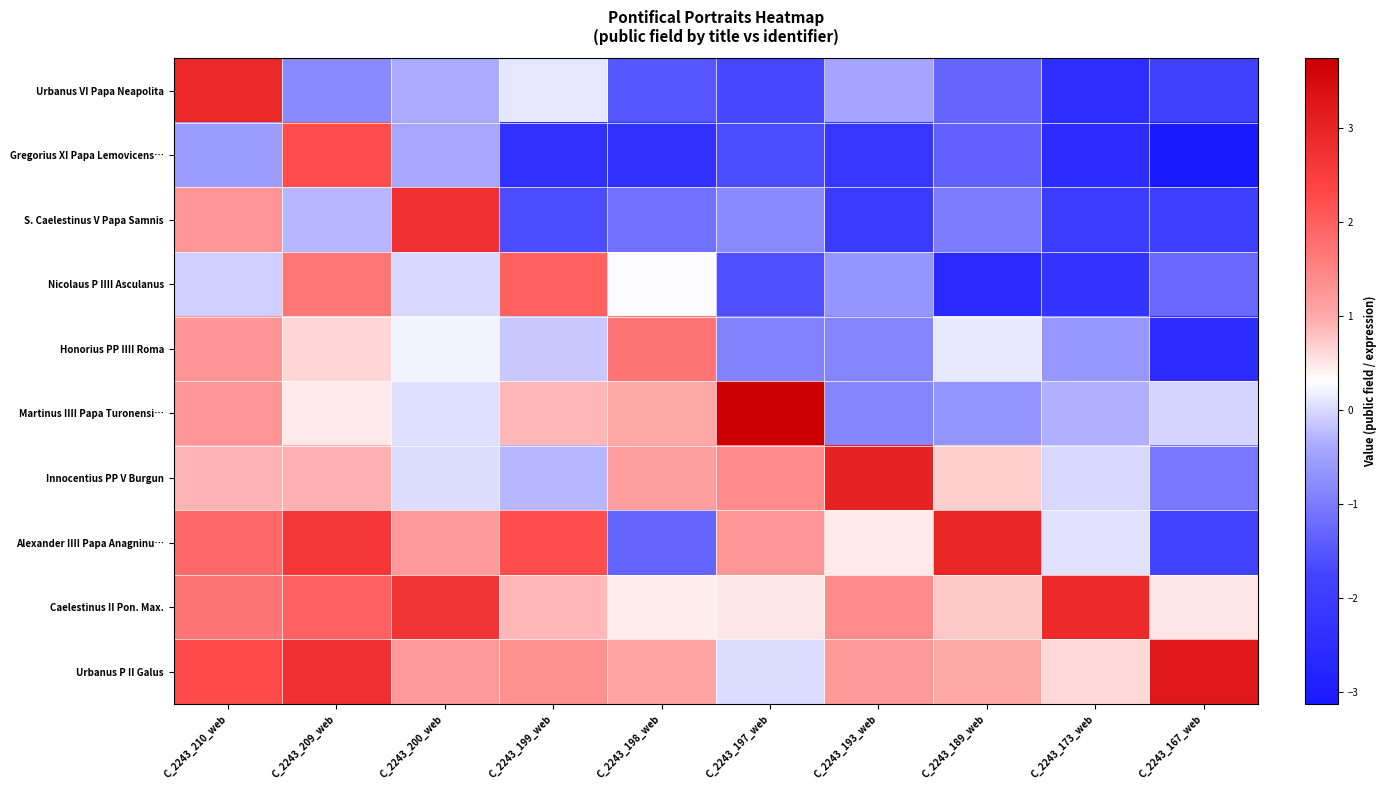

Reading left to right, extract all data points from this chart.

Urbanus VI Papa Neapolita: C_2243_210_web=2.9	C_2243_209_web=-0.8	C_2243_200_web=-0.4	C_2243_199_web=0.1	C_2243_198_web=-1.5	C_2243_197_web=-1.7	C_2243_193_web=-0.4	C_2243_189_web=-1.3	C_2243_173_web=-2.5	C_2243_167_web=-1.9
Gregorius XI Papa Lemovicens…: C_2243_210_web=-0.6	C_2243_209_web=2.2	C_2243_200_web=-0.4	C_2243_199_web=-2.3	C_2243_198_web=-2.4	C_2243_197_web=-1.6	C_2243_193_web=-2.2	C_2243_189_web=-1.3	C_2243_173_web=-2.5	C_2243_167_web=-3.1
S. Caelestinus V Papa Samnis: C_2243_210_web=1.3	C_2243_209_web=-0.3	C_2243_200_web=2.8	C_2243_199_web=-1.6	C_2243_198_web=-1.1	C_2243_197_web=-0.8	C_2243_193_web=-2.0	C_2243_189_web=-1.0	C_2243_173_web=-2.0	C_2243_167_web=-1.9
Nicolaus P IIII Asculanus: C_2243_210_web=-0.1	C_2243_209_web=1.7	C_2243_200_web=-0.0	C_2243_199_web=2.0	C_2243_198_web=0.3	C_2243_197_web=-1.6	C_2243_193_web=-0.6	C_2243_189_web=-2.6	C_2243_173_web=-2.3	C_2243_167_web=-1.2
Honorius PP IIII Roma: C_2243_210_web=1.3	C_2243_209_web=0.6	C_2243_200_web=0.2	C_2243_199_web=-0.1	C_2243_198_web=1.7	C_2243_197_web=-0.9	C_2243_193_web=-0.9	C_2243_189_web=0.1	C_2243_173_web=-0.6	C_2243_167_web=-2.5
Martinus IIII Papa Turonensi…: C_2243_210_web=1.3	C_2243_209_web=0.5	C_2243_200_web=0.1	C_2243_199_web=0.9	C_2243_198_web=1.0	C_2243_197_web=3.7	C_2243_193_web=-0.9	C_2243_189_web=-0.6	C_2243_173_web=-0.3	C_2243_167_web=-0.0
Innocentius PP V Burgun: C_2243_210_web=0.9	C_2243_209_web=1.0	C_2243_200_web=0.0	C_2243_199_web=-0.3	C_2243_198_web=1.2	C_2243_197_web=1.4	C_2243_193_web=3.0	C_2243_189_web=0.7	C_2243_173_web=-0.0	C_2243_167_web=-1.0
Alexander IIII Papa Anagninu…: C_2243_210_web=1.9	C_2243_209_web=2.6	C_2243_200_web=1.2	C_2243_199_web=2.3	C_2243_198_web=-1.3	C_2243_197_web=1.3	C_2243_193_web=0.5	C_2243_189_web=3.0	C_2243_173_web=0.1	C_2243_167_web=-1.8
Caelestinus II Pon. Max.: C_2243_210_web=1.7	C_2243_209_web=2.0	C_2243_200_web=2.7	C_2243_199_web=0.9	C_2243_198_web=0.5	C_2243_197_web=0.5	C_2243_193_web=1.4	C_2243_189_web=0.8	C_2243_173_web=2.9	C_2243_167_web=0.5
Urbanus P II Galus: C_2243_210_web=2.3	C_2243_209_web=2.8	C_2243_200_web=1.2	C_2243_199_web=1.3	C_2243_198_web=1.1	C_2243_197_web=0.0	C_2243_193_web=1.2	C_2243_189_web=1.0	C_2243_173_web=0.6	C_2243_167_web=3.2